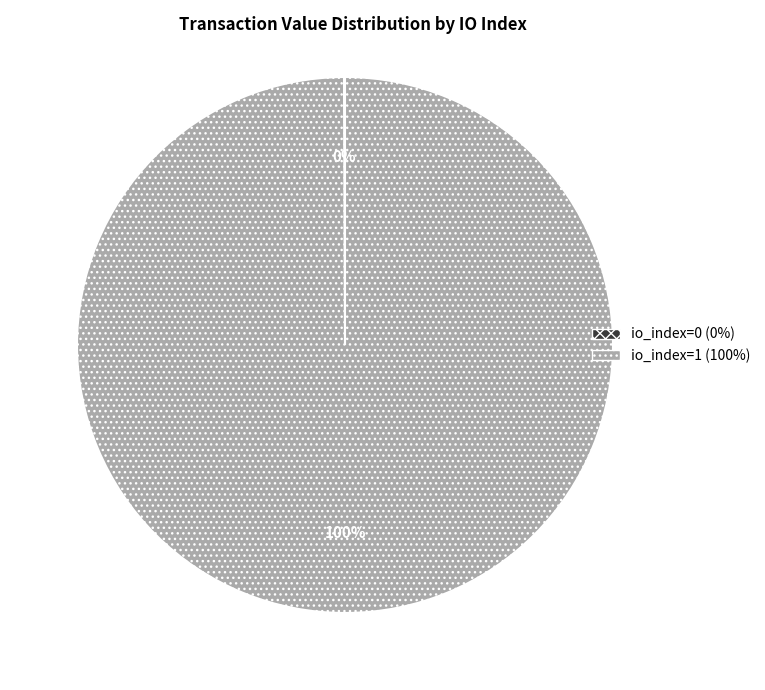

Is there any slice that represents more than half of the pie?

Yes